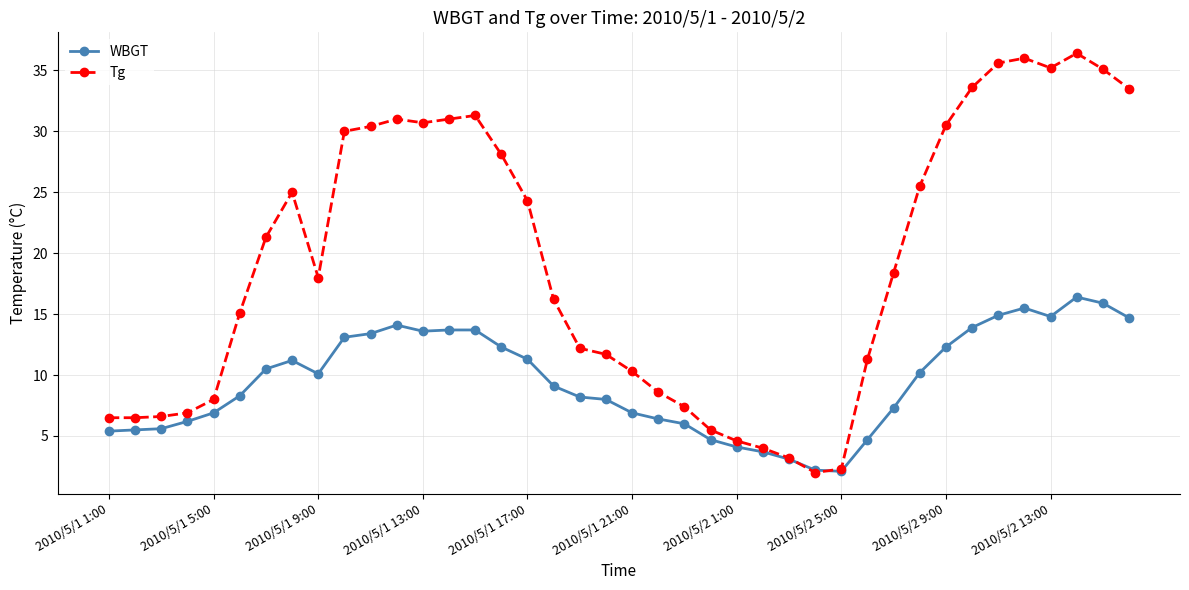

What is the lowest value of the Tg series?

2.0